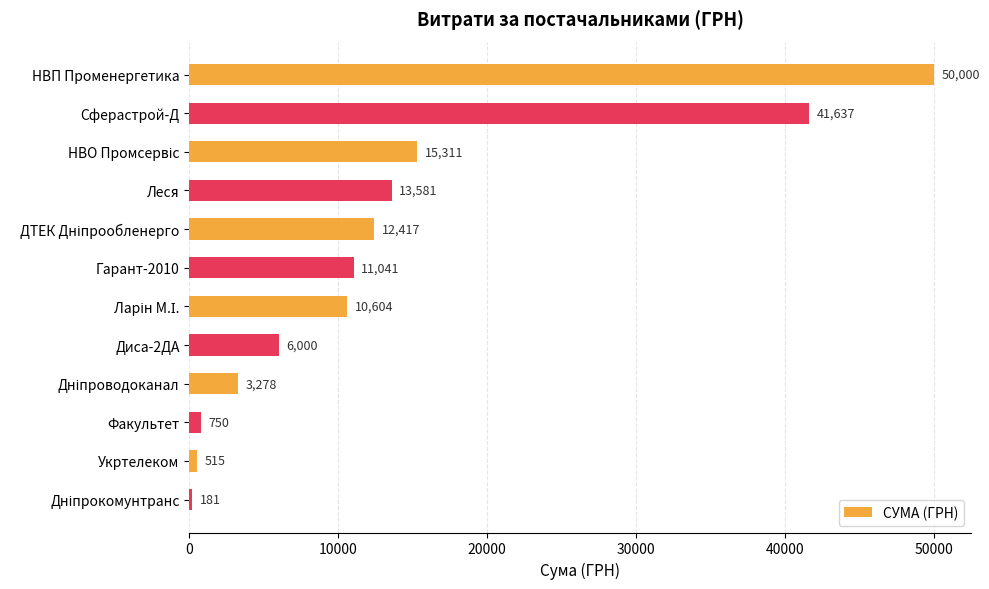

At which category does the chart reach its peak across all series?

НВП Променергетика